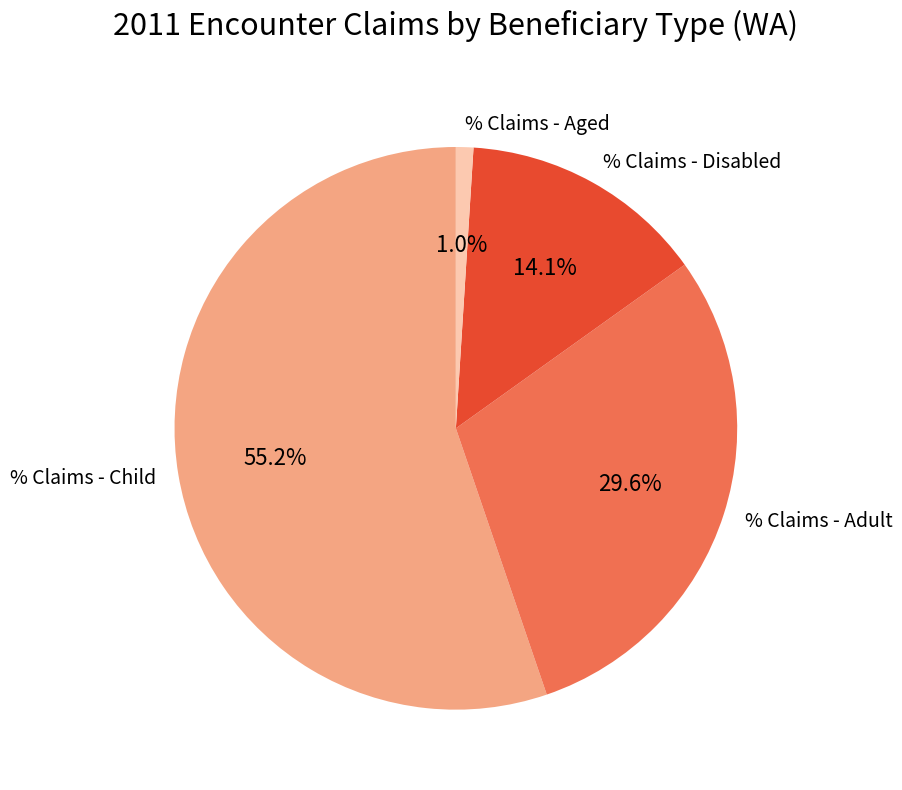

How many segments does this pie chart have?

4